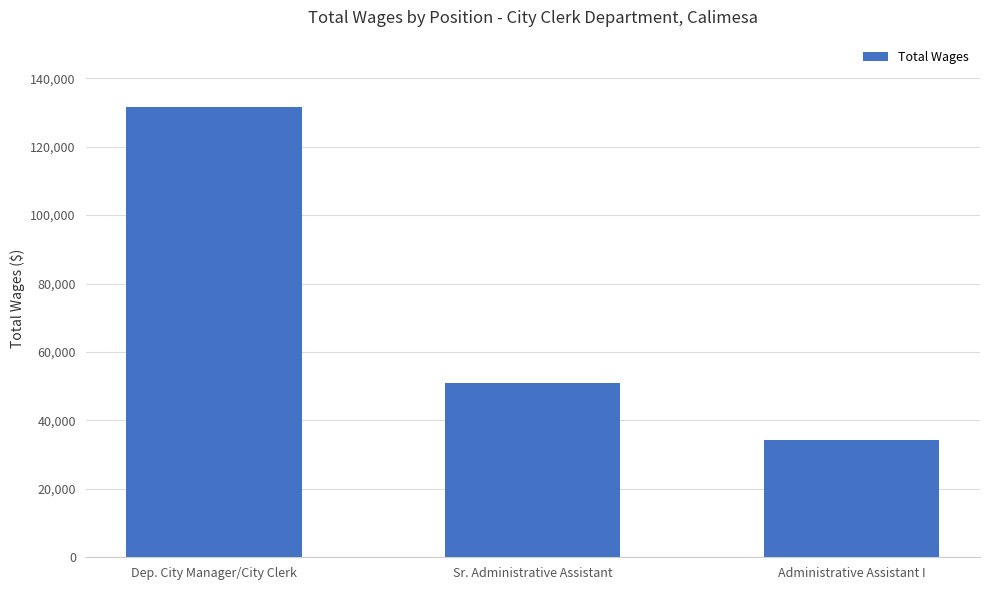

What is the label of the 1st bar from the left?

Dep. City Manager/City Clerk